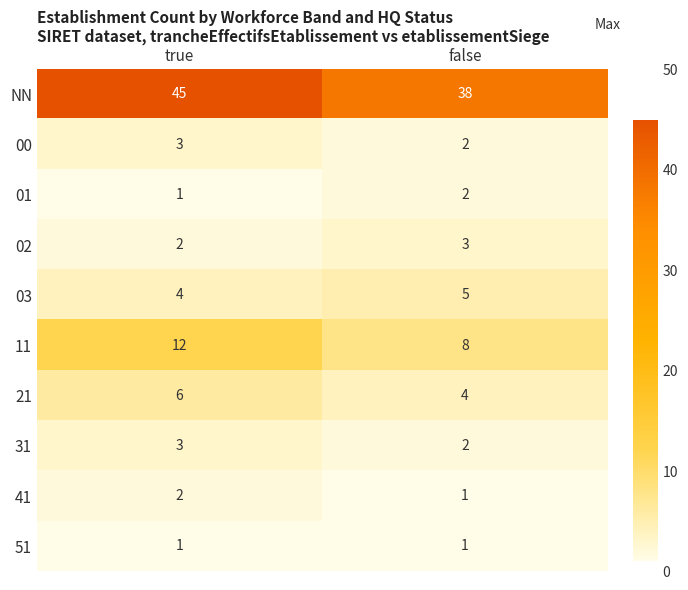

How many data points does each series have?

2